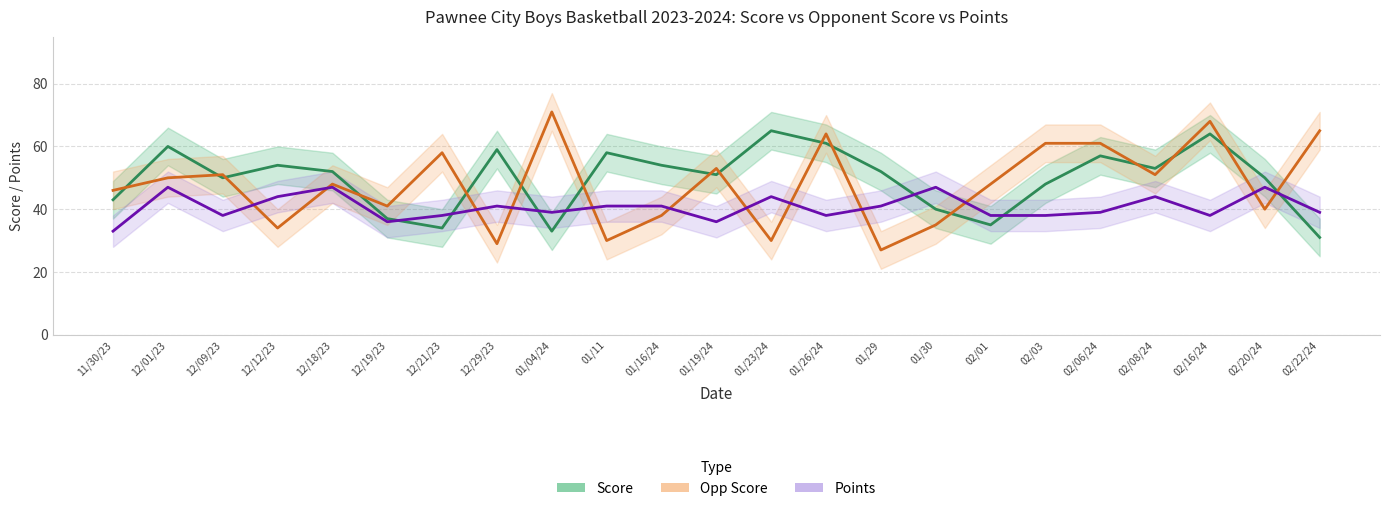

How many data points in Points are less than 39?

9